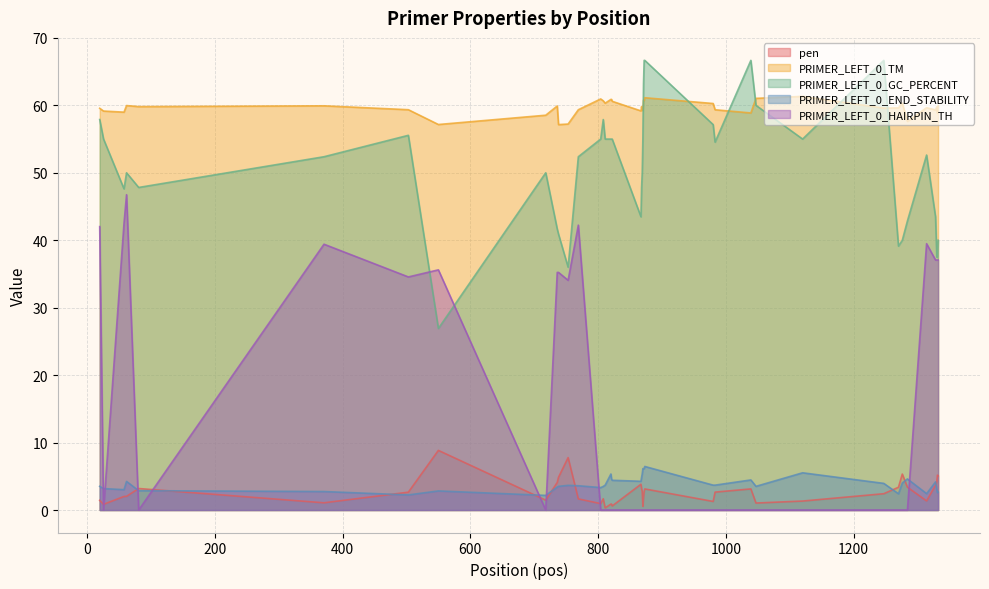

How many interior local peaks does the pen series have?

10